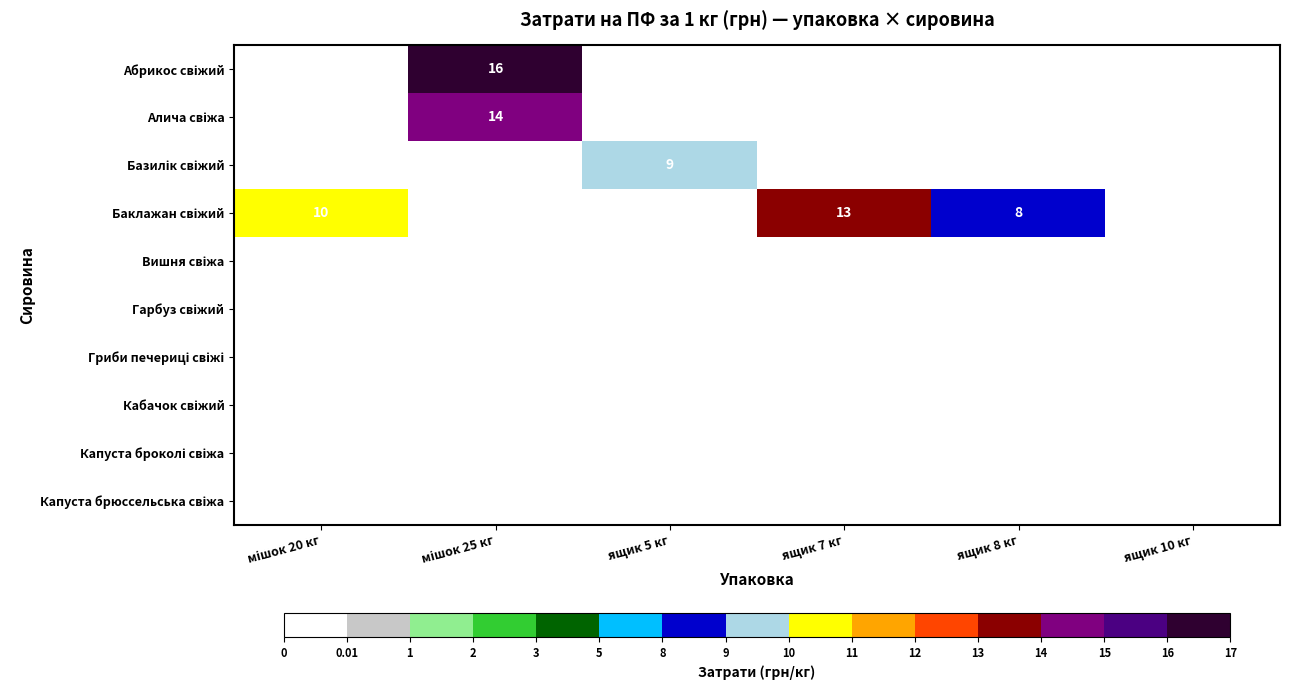

Which category has the lowest value in the Алича свіжа series?

мішок 20 кг